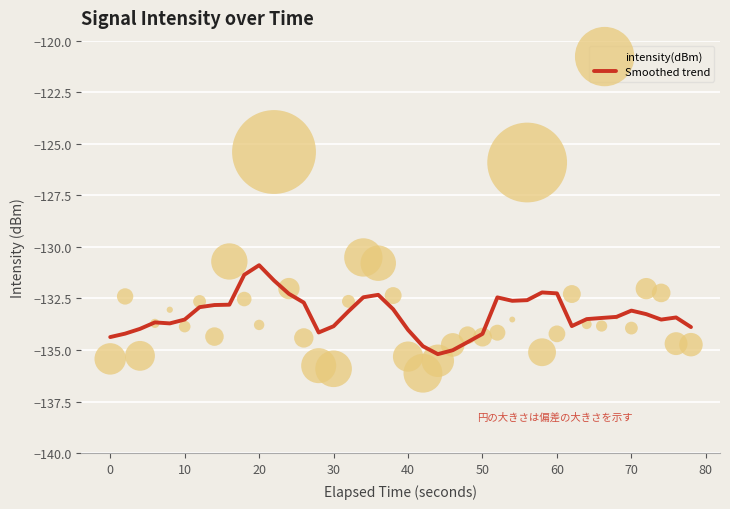

At which label does Smoothed trend reach its peak?

20